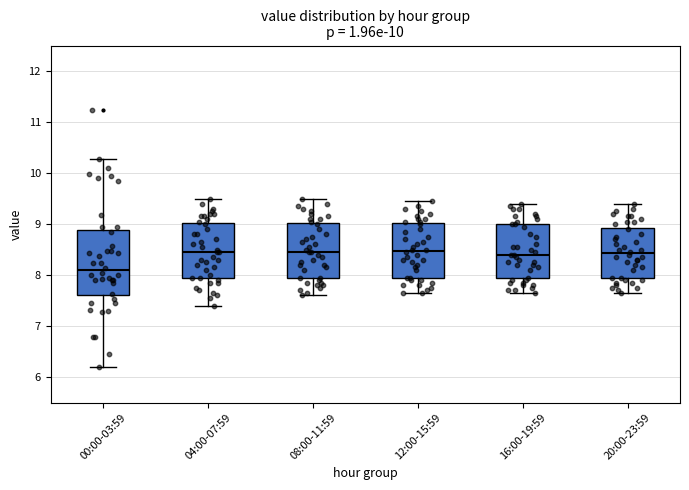

Comparing the boxes themselves (not the whiskers), which one is the tallest?

00:00-03:59